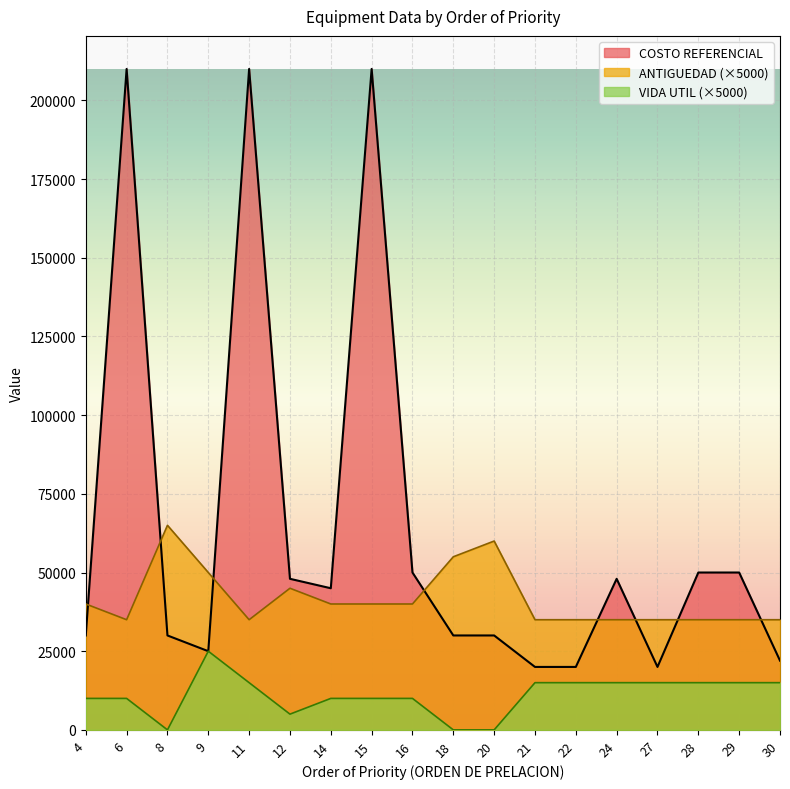

Is the value of VIDA UTIL at 14 greater than the value of COSTO REFERENCIAL at 21?

No